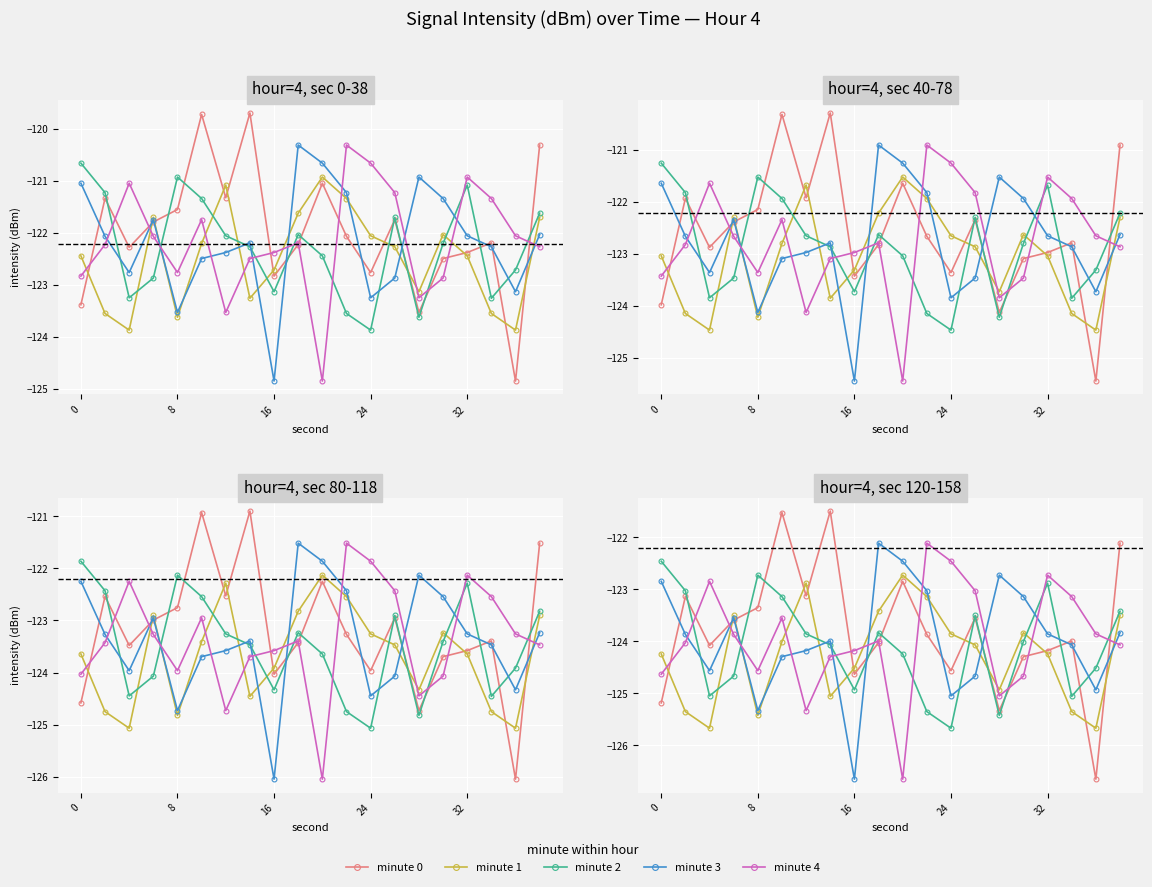

Which series has the widest spread of values?

minute 0